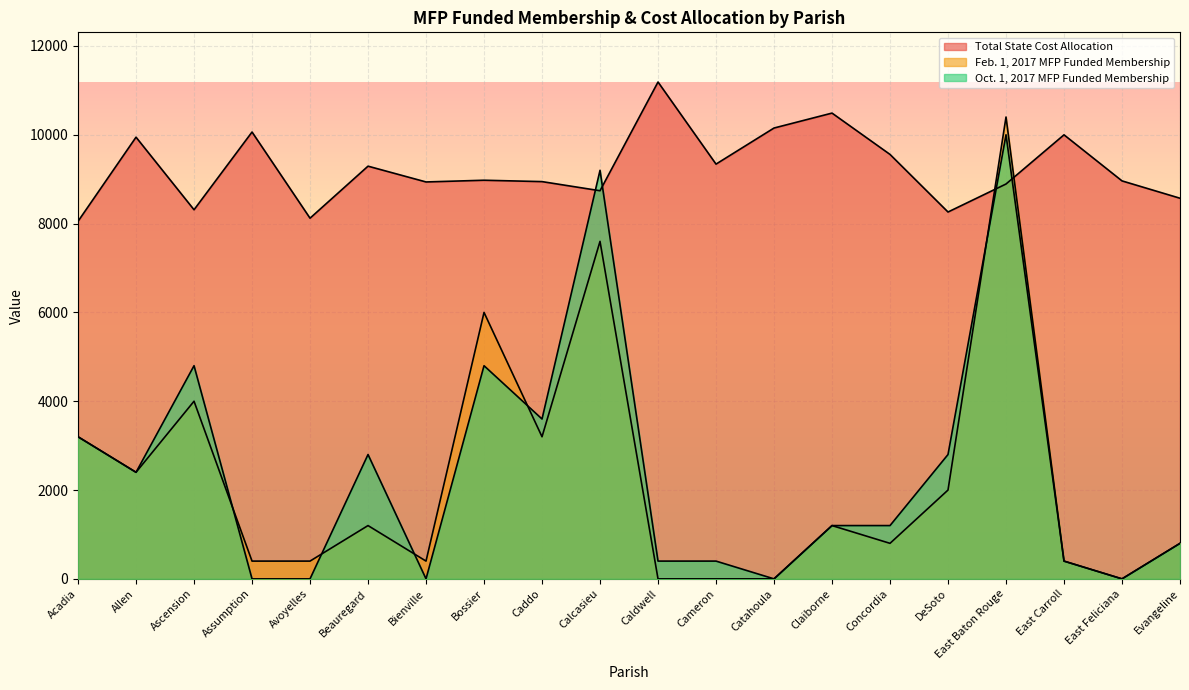

Reading left to right, transcribe all the data shown in this chart.

Feb. 1, 2017 MFP Funded Membership: Acadia=3200.0	Allen=2400.0	Ascension=4000.0	Assumption=400.0	Avoyelles=400.0	Beauregard=1200.0	Bienville=400.0	Bossier=6000.0	Caddo=3200.0	Calcasieu=7600.0	Caldwell=0.0	Cameron=0.0	Catahoula=0.0	Claiborne=1200.0	Concordia=800.0	DeSoto=2000.0	East Baton Rouge=10400.0	East Carroll=400.0	East Feliciana=0.0	Evangeline=800.0
Oct. 1, 2017 MFP Funded Membership: Acadia=3200.0	Allen=2400.0	Ascension=4800.0	Assumption=0.0	Avoyelles=0.0	Beauregard=2800.0	Bienville=0.0	Bossier=4800.0	Caddo=3600.0	Calcasieu=9200.0	Caldwell=400.0	Cameron=400.0	Catahoula=0.0	Claiborne=1200.0	Concordia=1200.0	DeSoto=2800.0	East Baton Rouge=10000.0	East Carroll=400.0	East Feliciana=0.0	Evangeline=800.0
Total State Cost Allocation: Acadia=8051.8	Allen=9946.3	Ascension=8311.9	Assumption=10062.4	Avoyelles=8122.1	Beauregard=9293.6	Bienville=8938.0	Bossier=8976.8	Caddo=8945.7	Calcasieu=8740.3	Caldwell=11188.5	Cameron=9339.9	Catahoula=10152.4	Claiborne=10488.6	Concordia=9558.0	DeSoto=8261.2	East Baton Rouge=8891.6	East Carroll=9999.3	East Feliciana=8961.9	Evangeline=8571.4